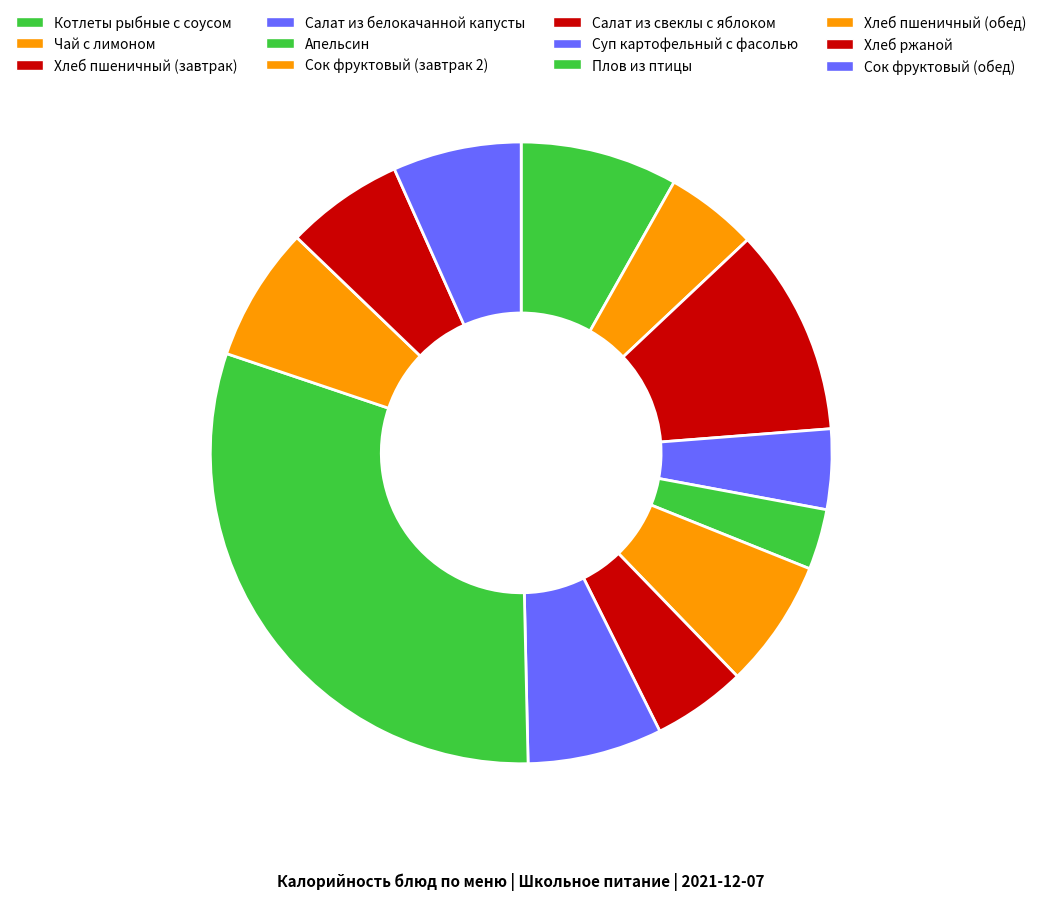

To the nearest percent, what is the average slice percentage?

8%